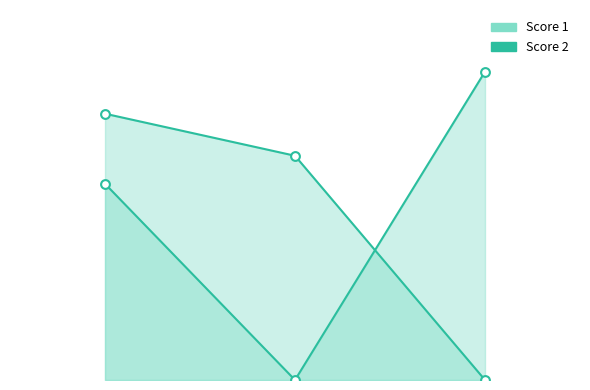

Is the value of Score 2 line at 2 greater than the value of Score 1 line at 0?

Yes